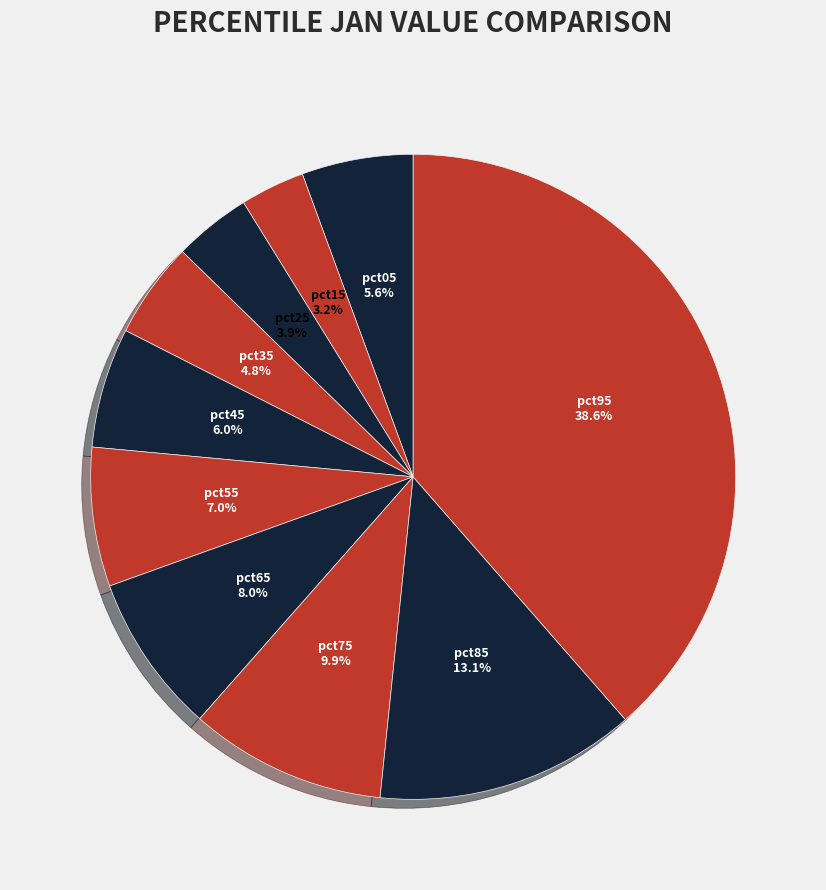

Does any single category account for the majority?

No